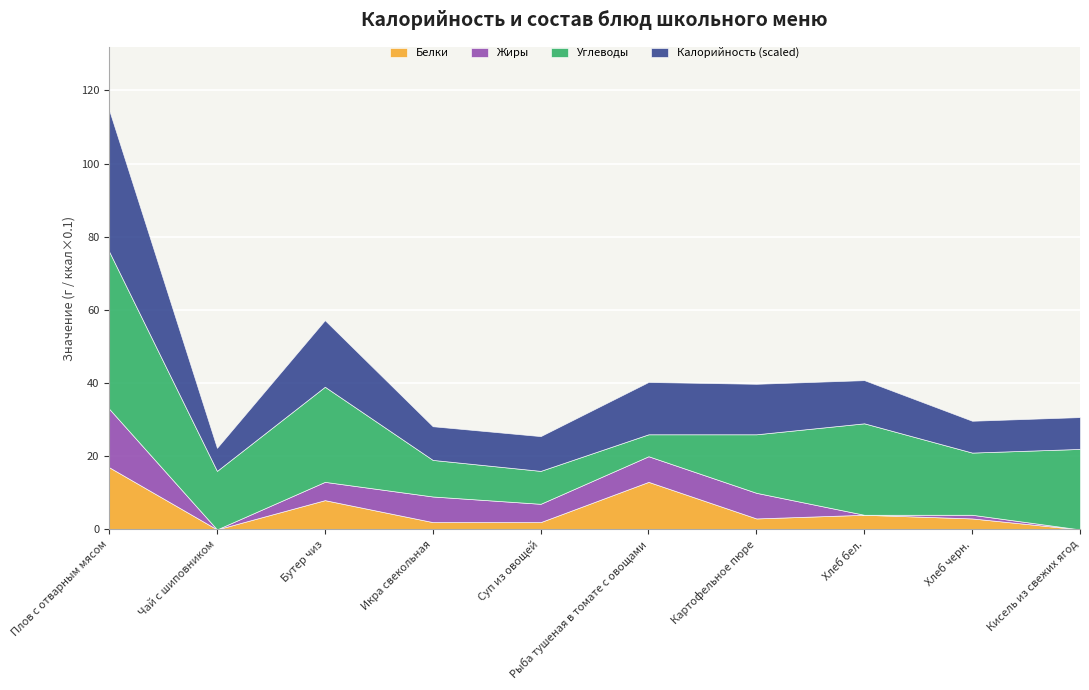

Reading left to right, what are all the values shown in this chart?

Белки: 17.0	0.0	8.0	2.0	2.0	13.0	3.0	4.0	3.0	0.0
Жиры: 16.0	0.0	5.0	7.0	5.0	7.0	7.0	0.0	1.0	0.0
Углеводы: 43.0	16.0	26.0	10.0	9.0	6.0	16.0	25.0	17.0	22.0
Калорийность (scaled): 38.7	6.3	18.2	9.2	9.5	14.3	13.8	11.8	8.7	8.7